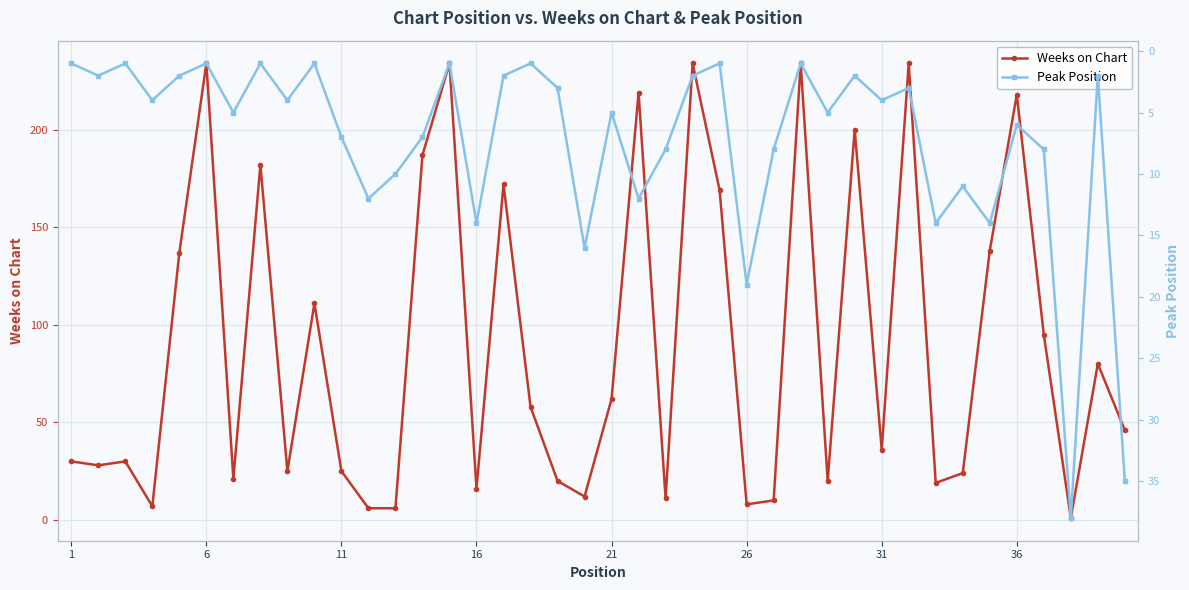

How many distinct data groups are displayed?

2